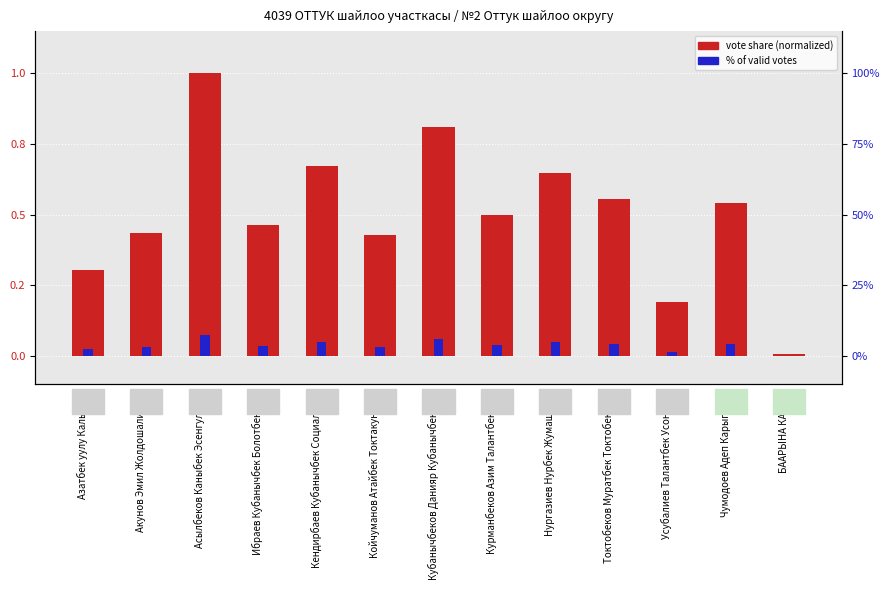

True or false: vote share (normalized) has a value of 0.8 at Кубанычбеков Данияр Кубанычбекович.

True